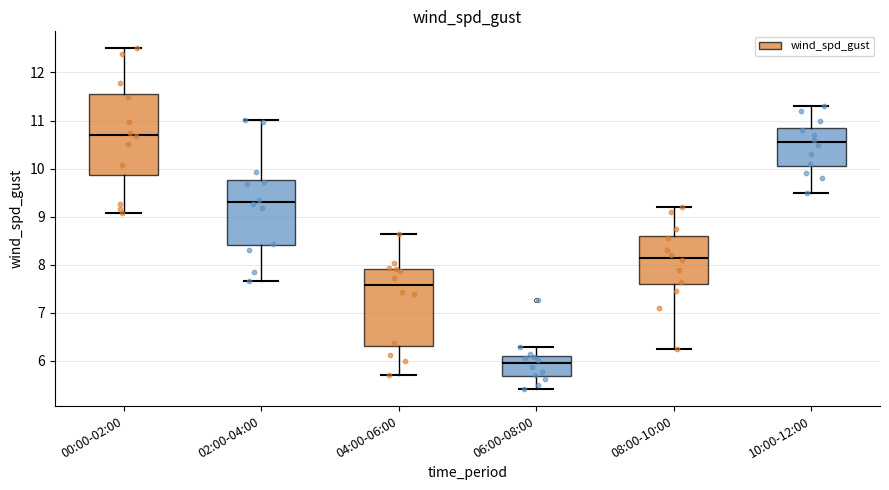

Reading left to right, read every box against the y-axis: the position of its median line, the range the box covers, and the ends of its whiskers. The values are not printed on the chart, so give them approximately, as read against the axis.

00:00-02:00: median 10.7, box 9.9 to 11.6, whiskers 9.1 to 12.5
02:00-04:00: median 9.3, box 8.4 to 9.8, whiskers 7.7 to 11.0
04:00-06:00: median 7.6, box 6.3 to 7.9, whiskers 5.7 to 8.6
06:00-08:00: median 6.0, box 5.7 to 6.1, whiskers 5.4 to 6.3
08:00-10:00: median 8.2, box 7.6 to 8.6, whiskers 6.3 to 9.2
10:00-12:00: median 10.6, box 10.1 to 10.9, whiskers 9.5 to 11.3